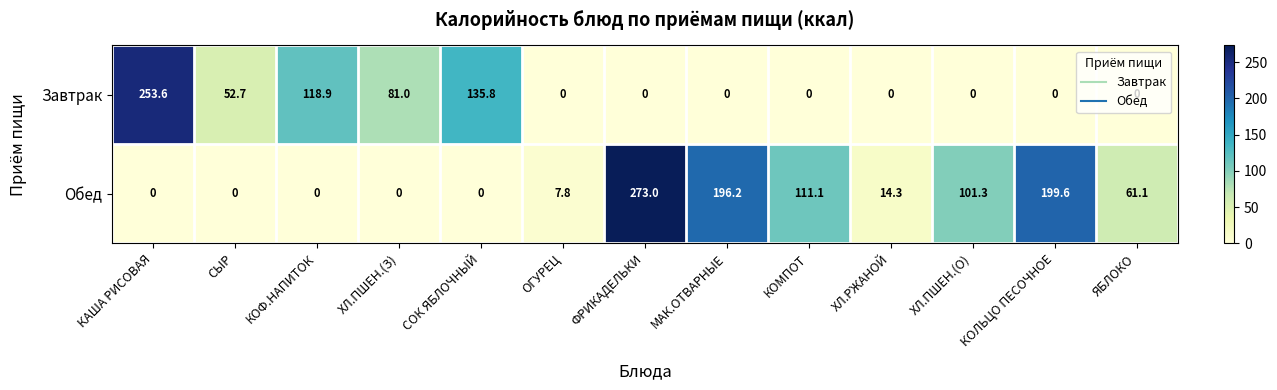

Which series has the largest total across all categories?

Обед